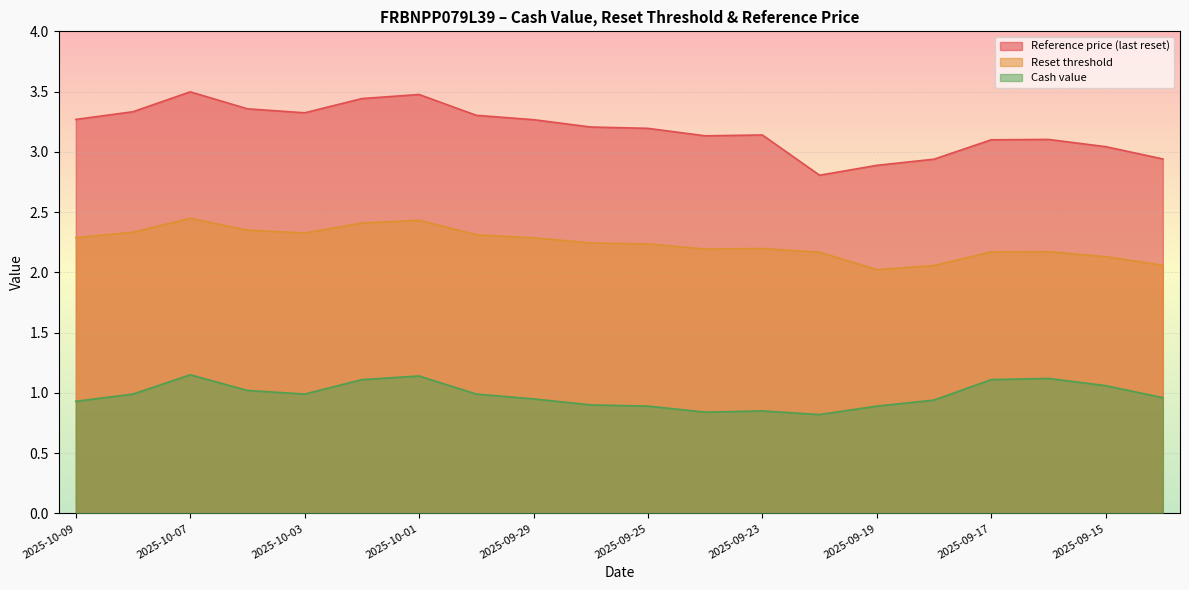

How many interior local valleys does the Cash value series have?

3